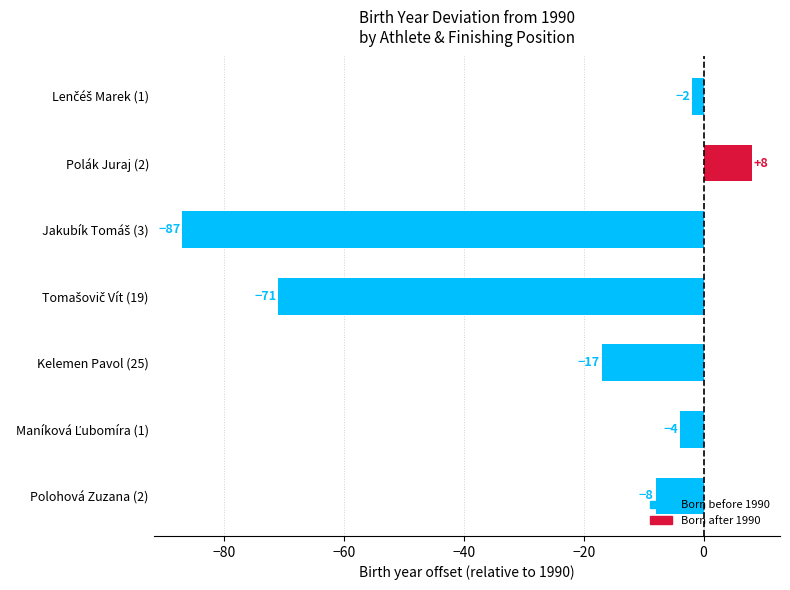

Reading top to bottom, what are all the values shown in this chart?

-2	8	-87	-71	-17	-4	-8